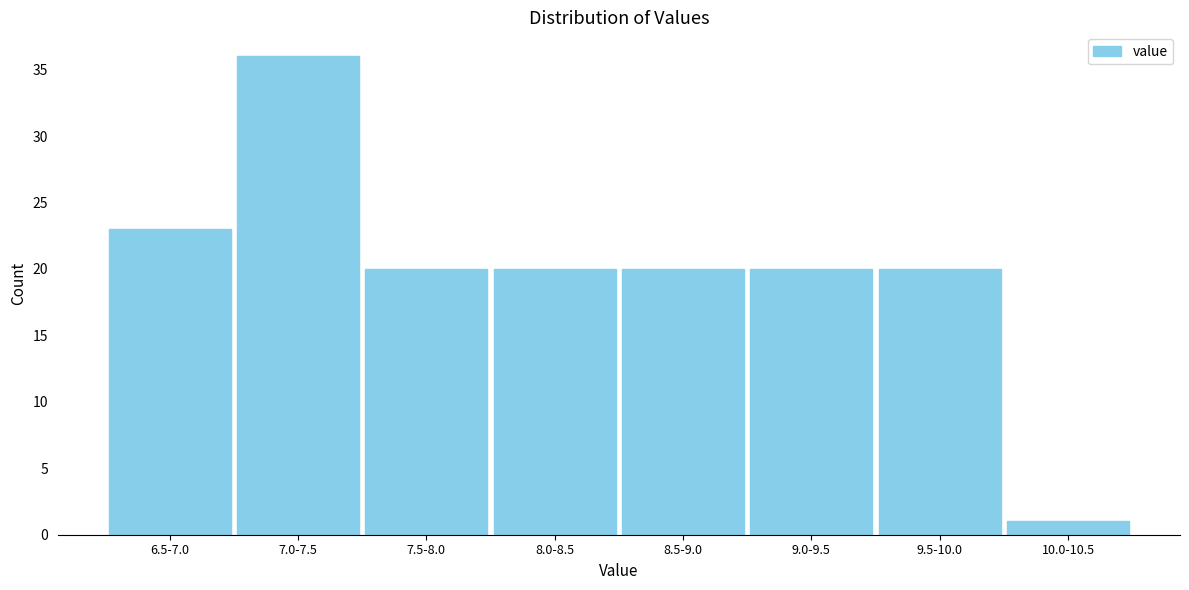

Reading left to right, list all the values displayed in this chart.

6.5-7.0=23	7.0-7.5=36	7.5-8.0=20	8.0-8.5=20	8.5-9.0=20	9.0-9.5=20	9.5-10.0=20	10.0-10.5=1